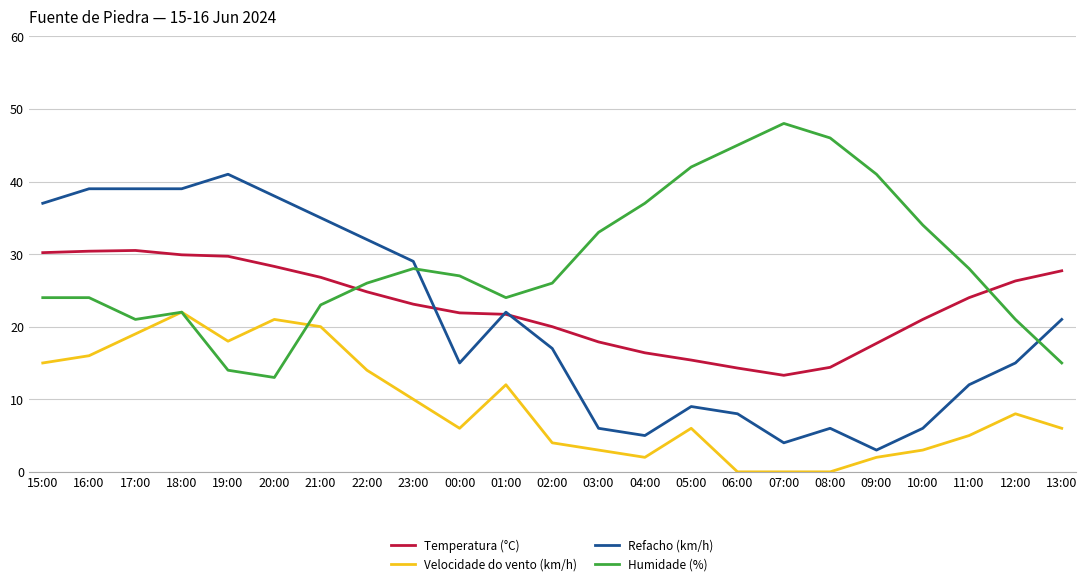

At which category is the sum across all series the highest?

18:00